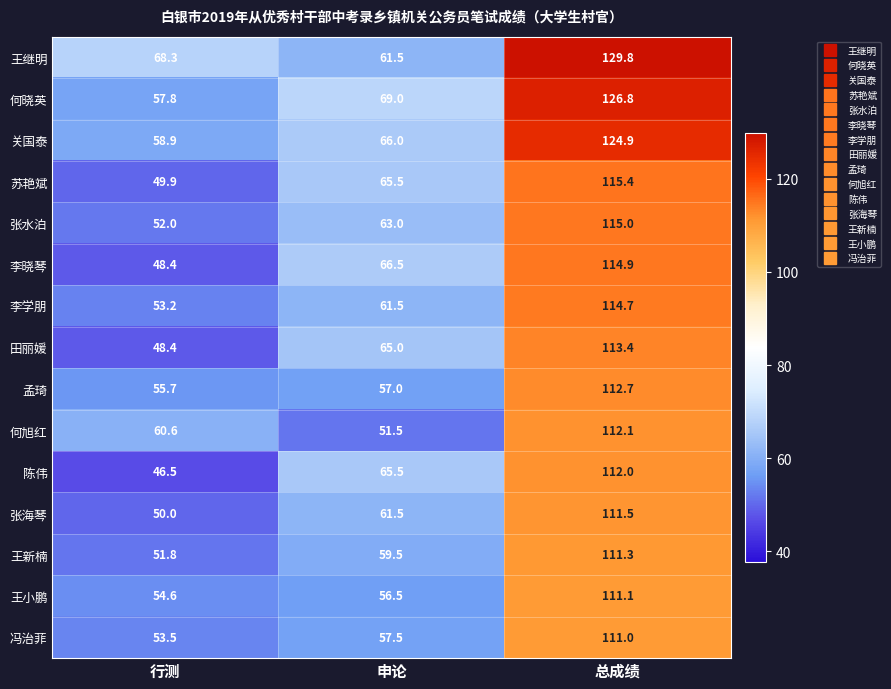

Where is 李学朋 nearest to the value 83?

申论